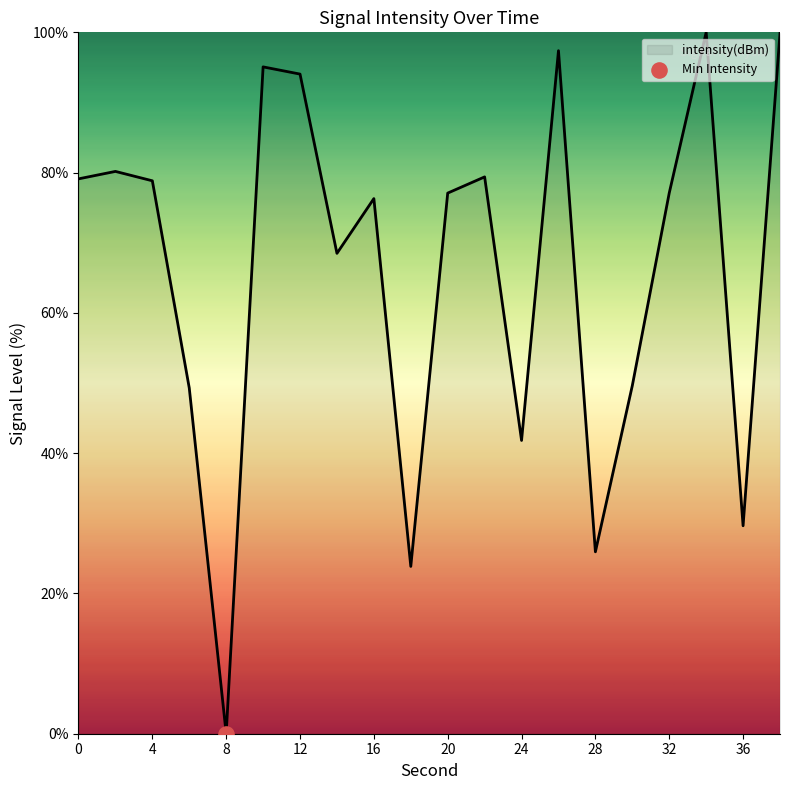

What is the maximum value shown in the chart?

100.0